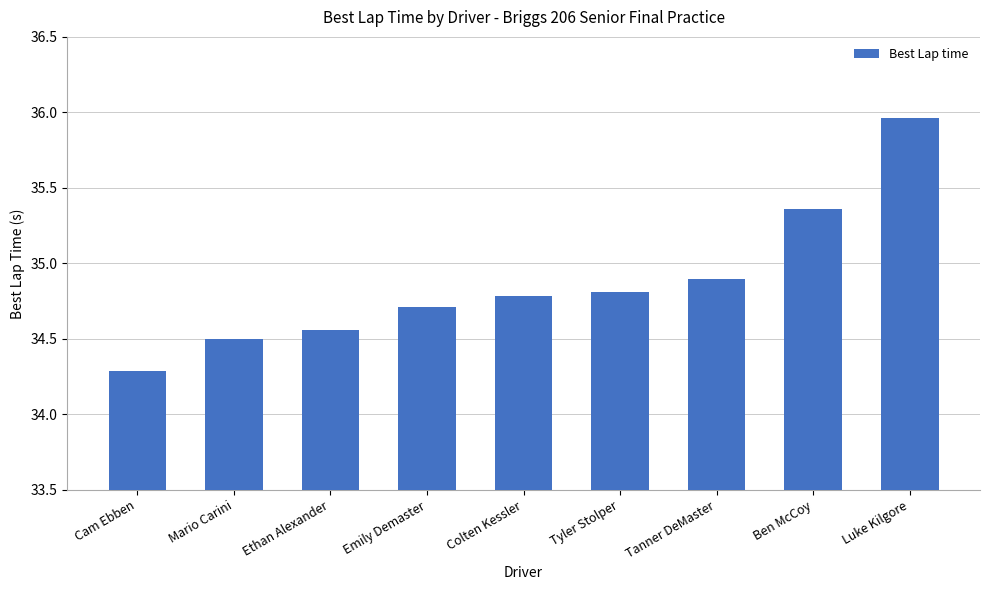

The value at Tyler Stolper is 34.8. True or false?

True